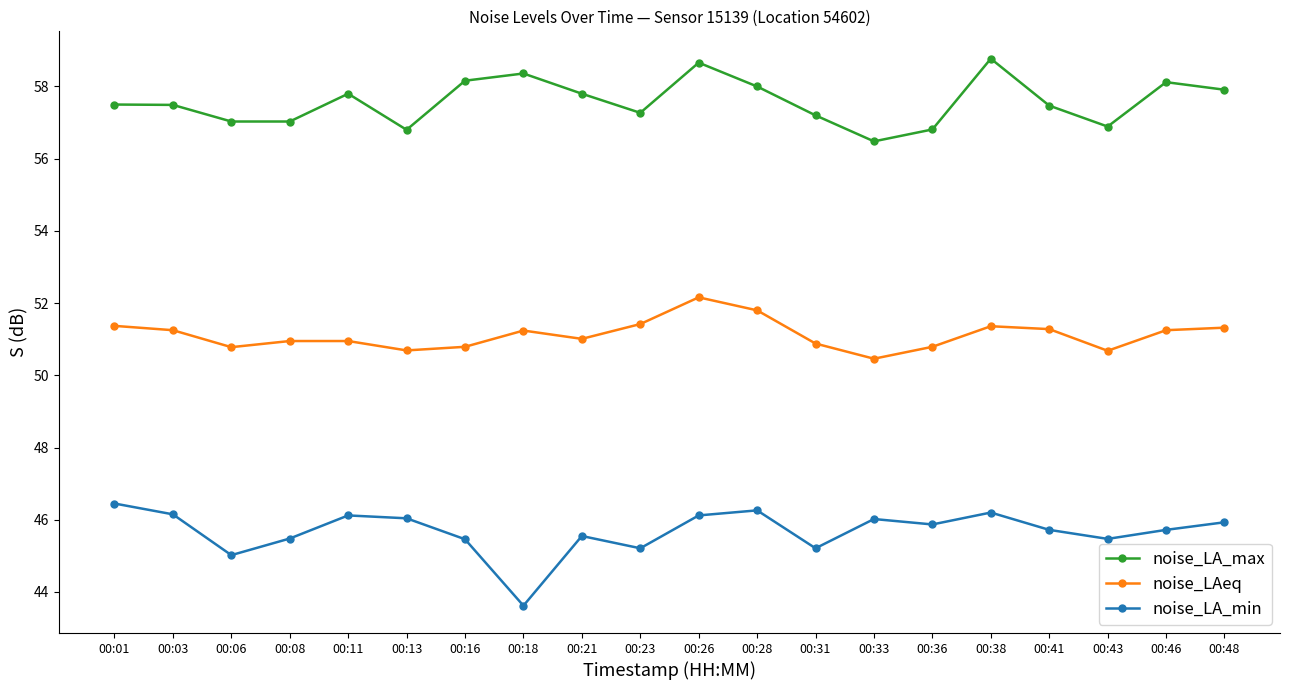

What is the difference between the noise_LAeq values at 00:21 and 00:11?

0.1